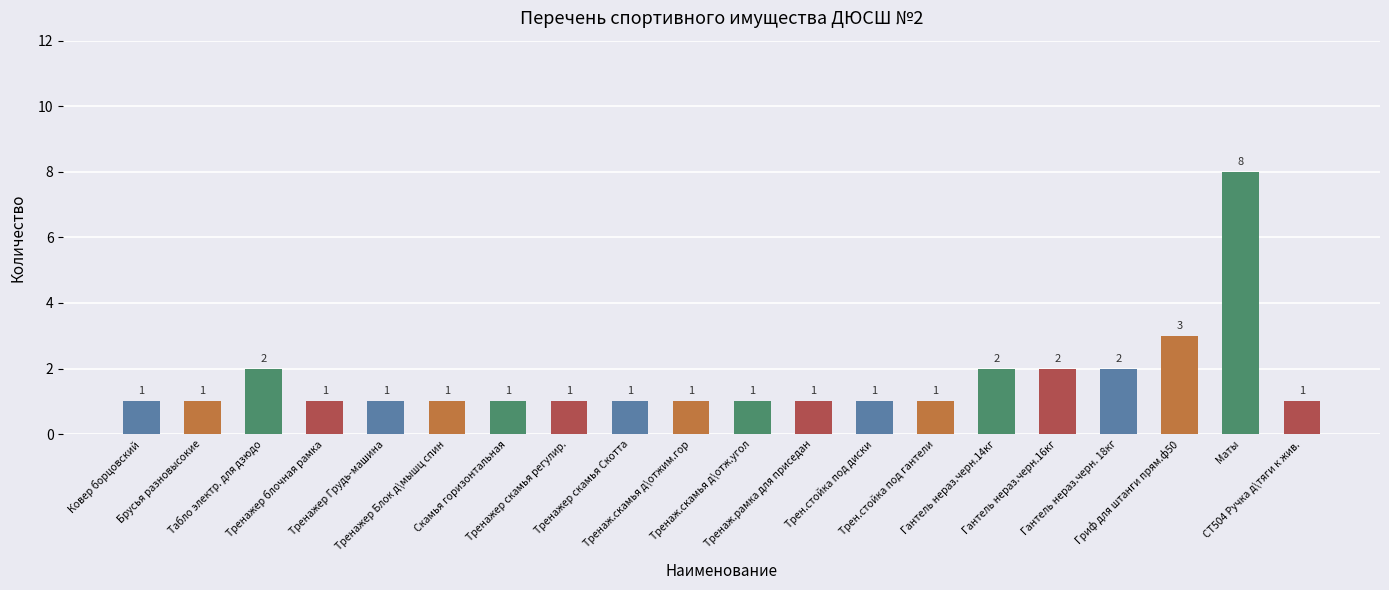

What value does the data have at Табло электр. для дзюдо?

2